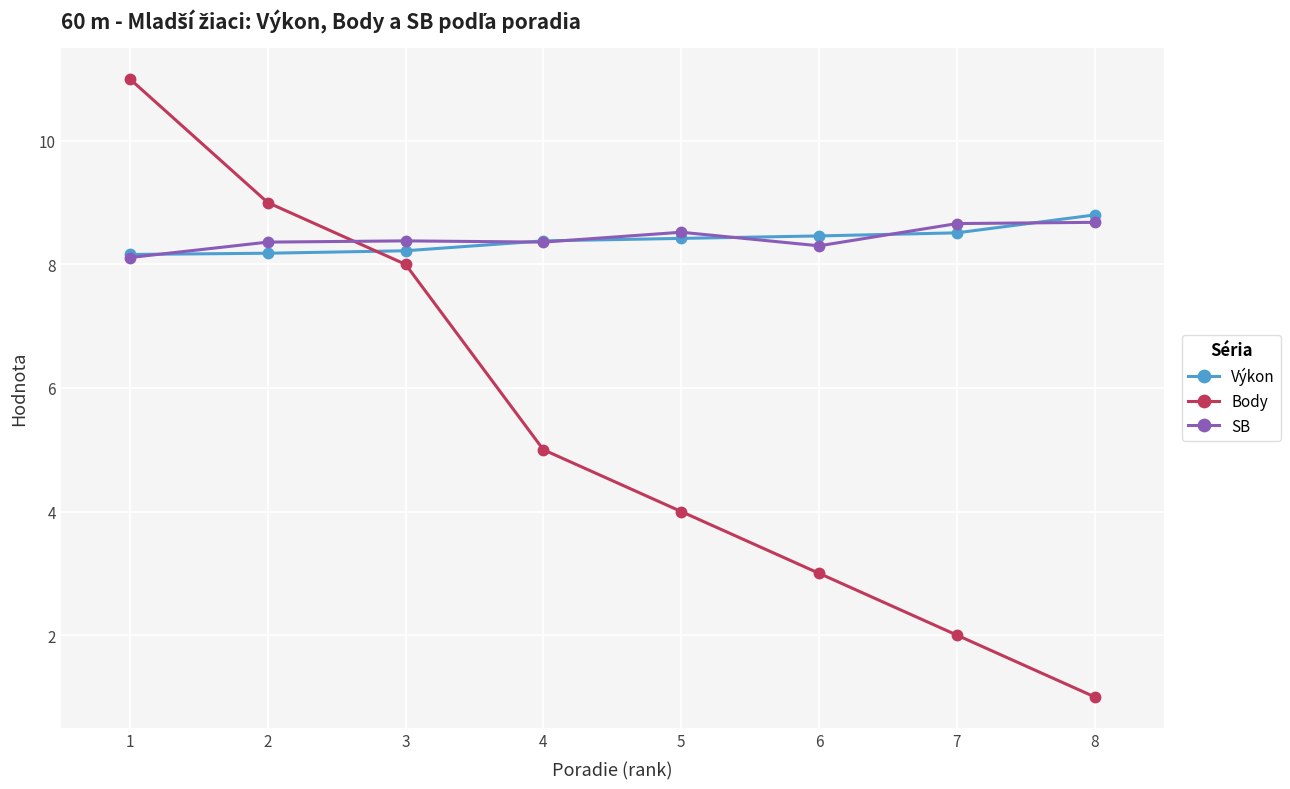

The Body series shows 4.6 at 2. True or false?

False